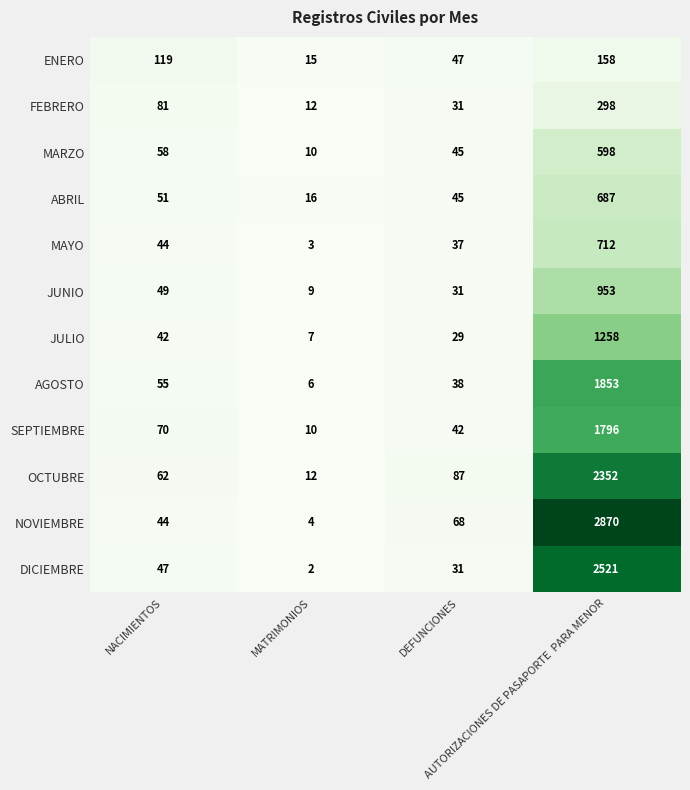

Between NACIMIENTOS and AUTORIZACIONES DE PASAPORTE  PARA MENOR, which series saw the biggest shift?

NOVIEMBRE